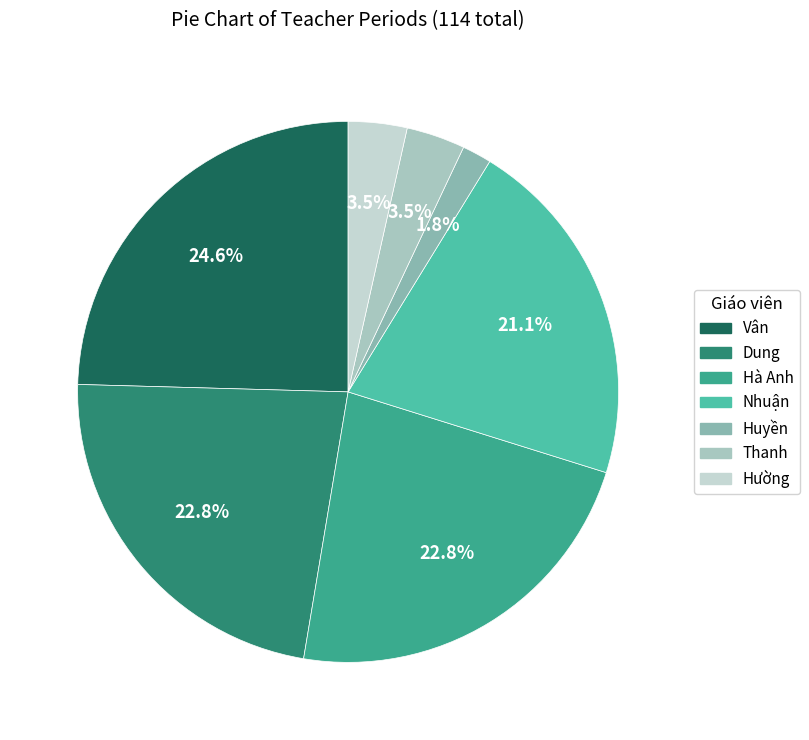

Is it true that Hà Anh is 35% of the pie?

False